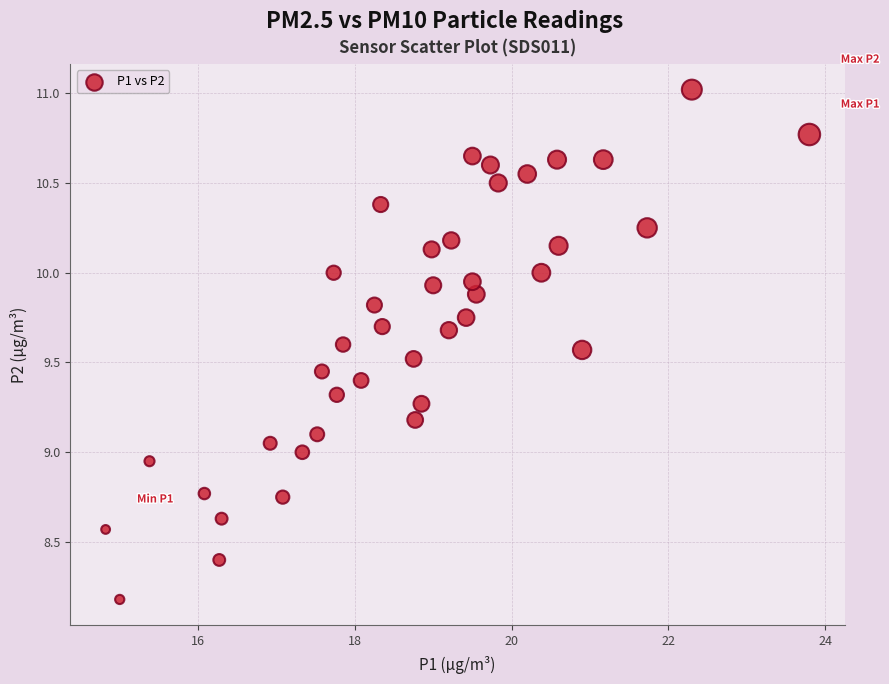

What is the range of Y values (max minus min)?

2.8